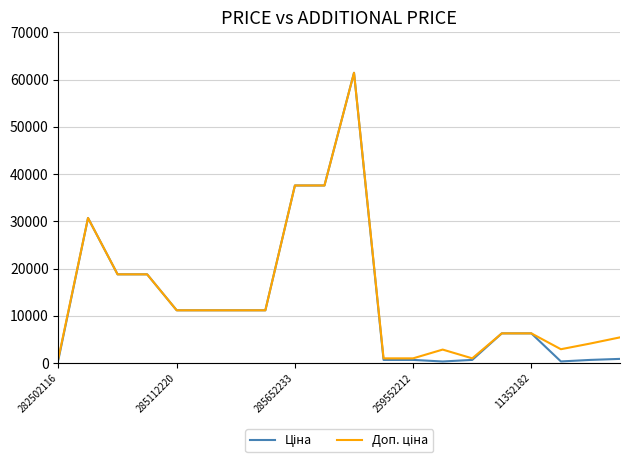

What is the greatest value displayed?

61434.3